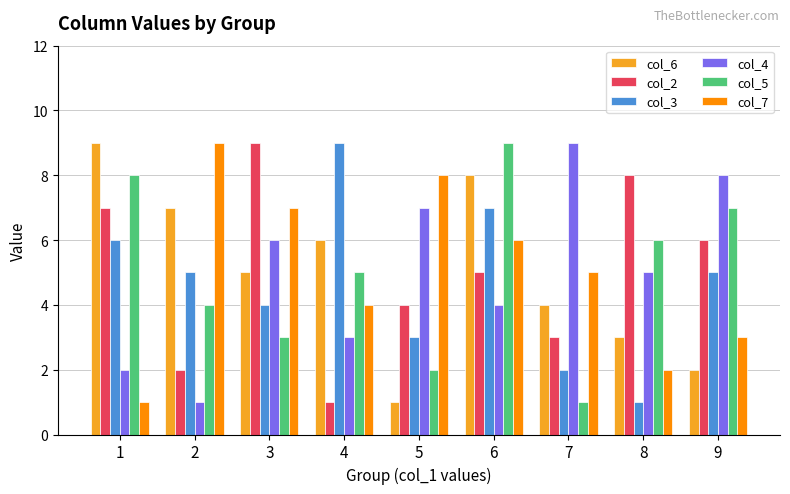

What is the sum of the col_2 values at 5 and 4?

5